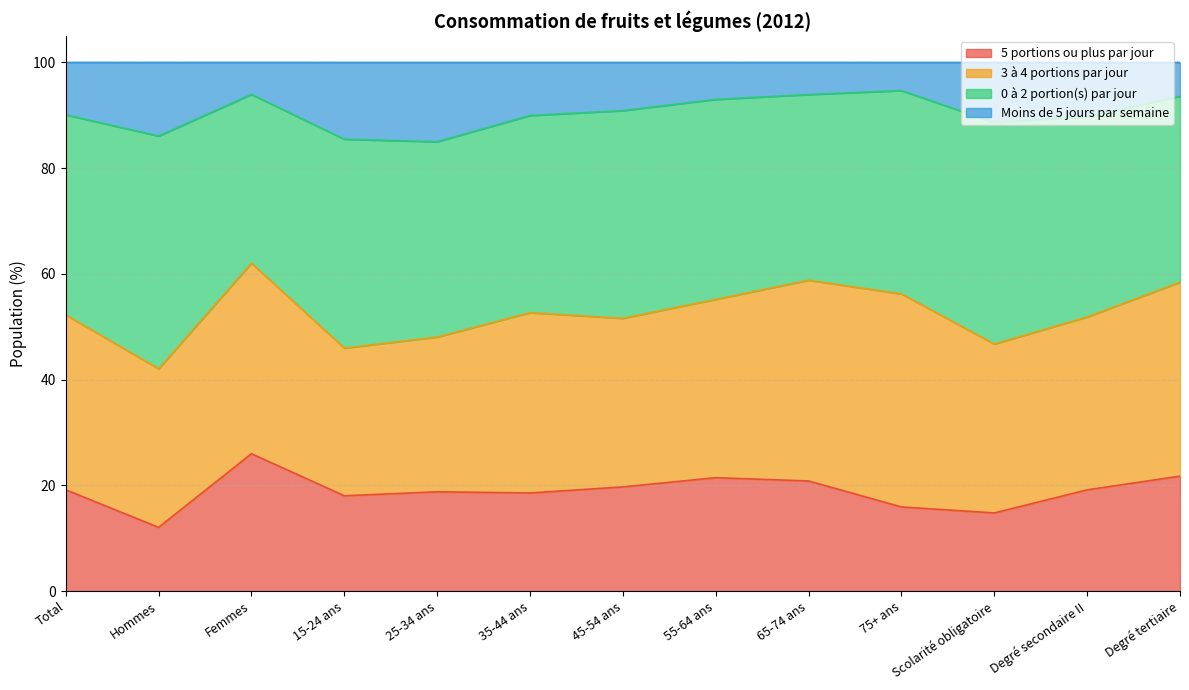

How many data points does each series have?

13